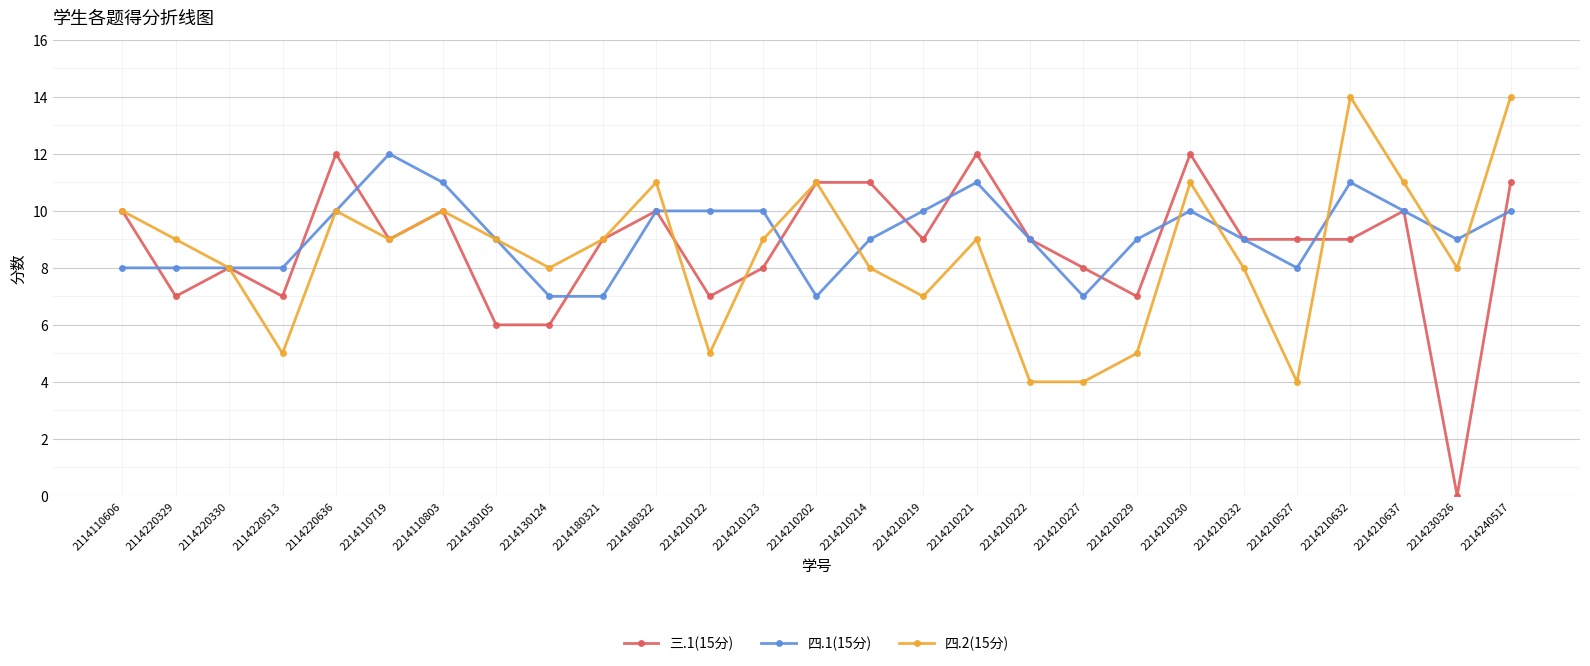

What is the maximum value for 三.1(15分)?

12